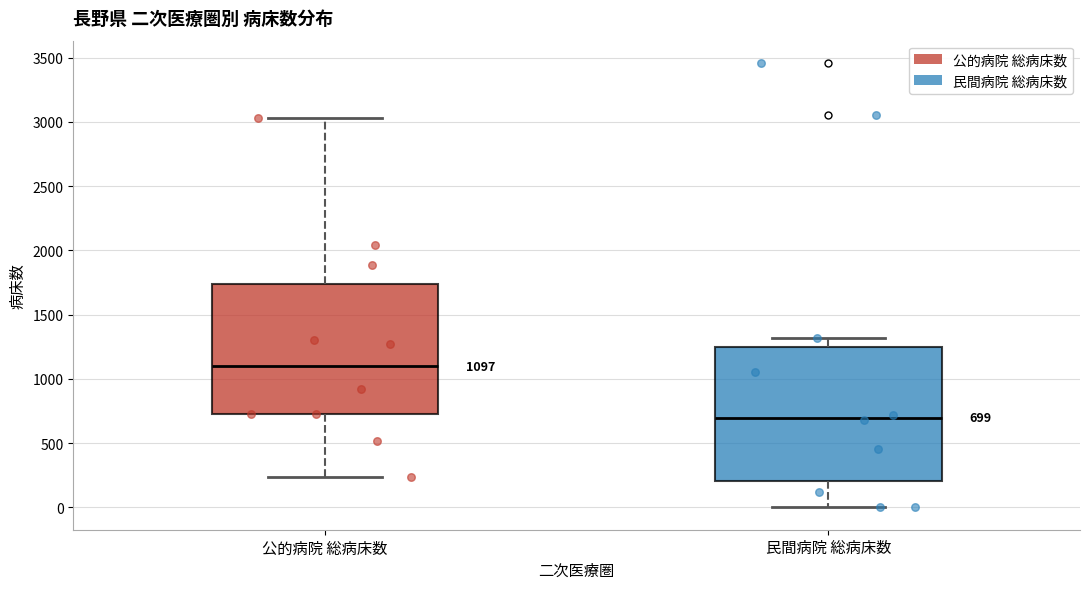

Which box has the lowest median line?

民間病院 総病床数